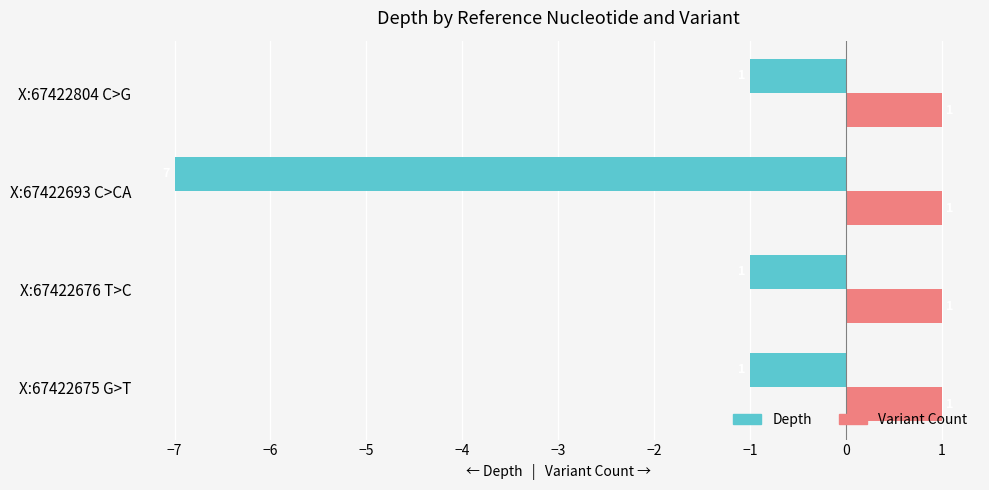

What is the total value across all series at X:67422693 C>CA?

-6